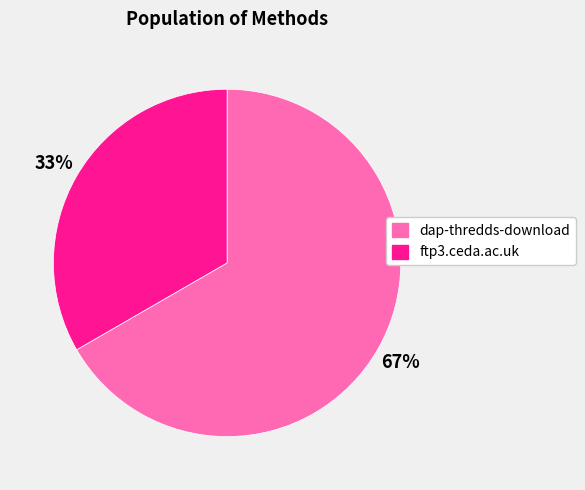

Rank the categories by value from highest to lowest.

dap-thredds-download, ftp3.ceda.ac.uk